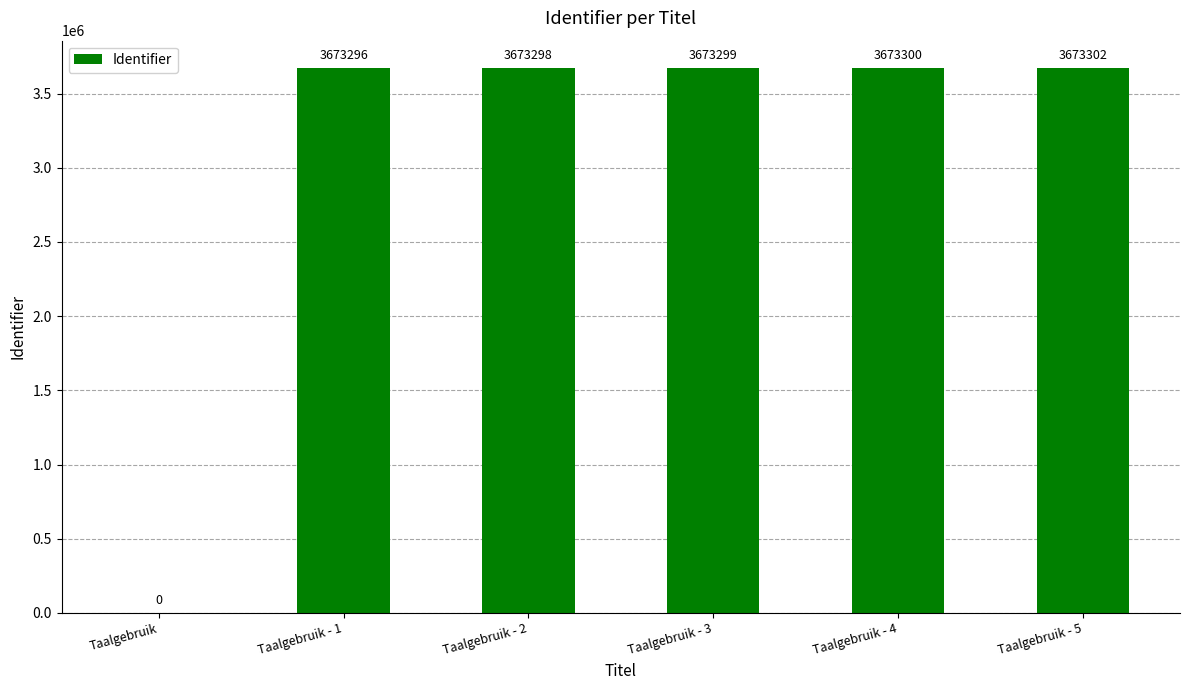

What is the change in value from Taalgebruik - 1 to Taalgebruik - 3?

+3